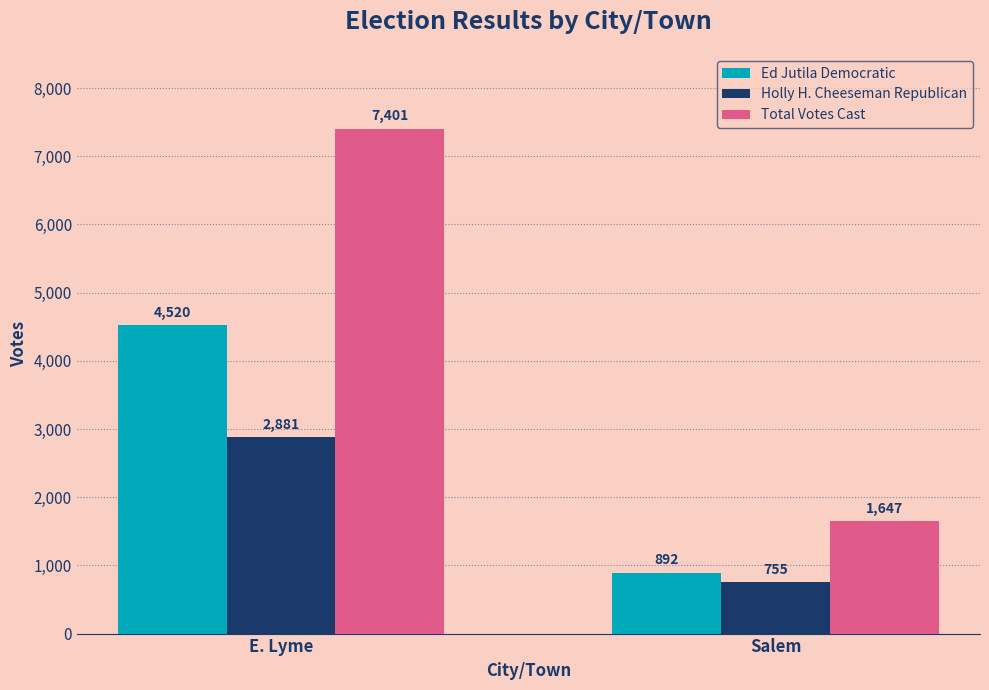

The Ed Jutila Democratic series shows 1994 at E. Lyme. True or false?

False